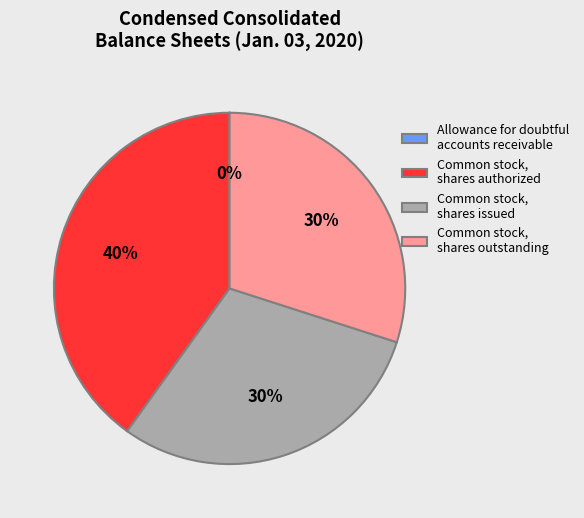

Does any single category account for the majority?

No